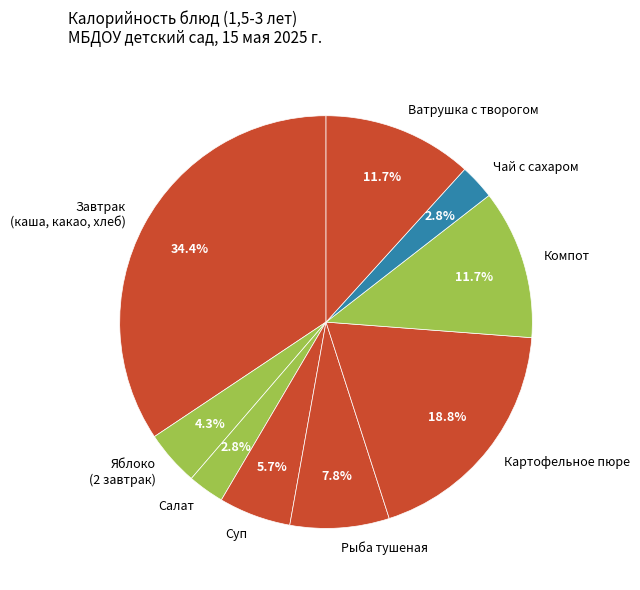

Approximately how many times larger is the value at Завтрак (каша, какао, хлеб) compared to Компот?

2.9